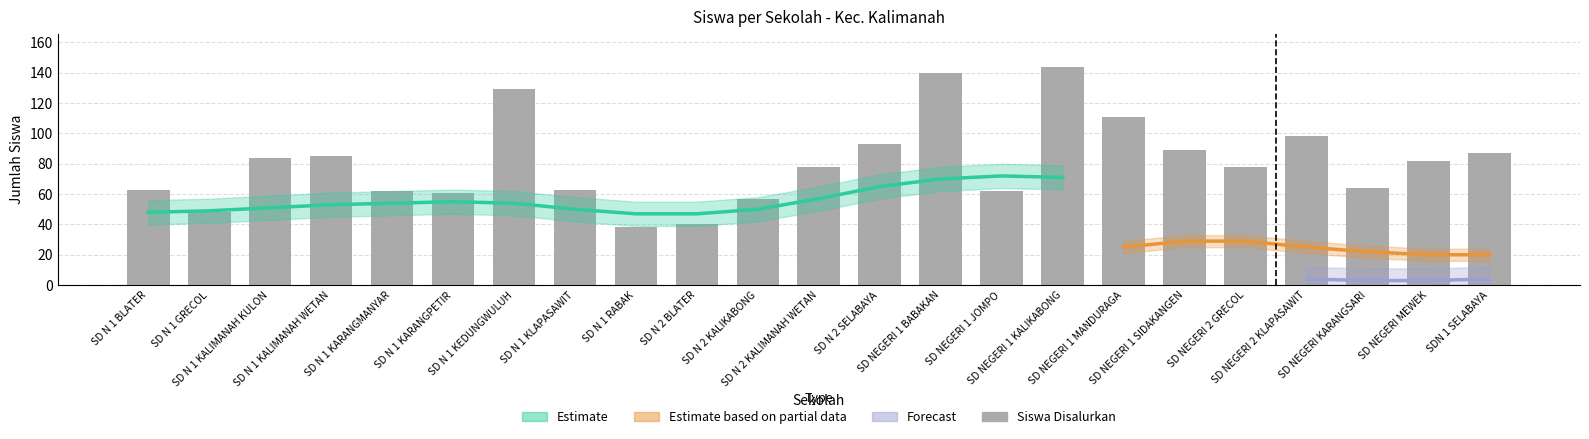

What is the difference between the maximum and second lowest values in the Siswa Disalurkan series?

104